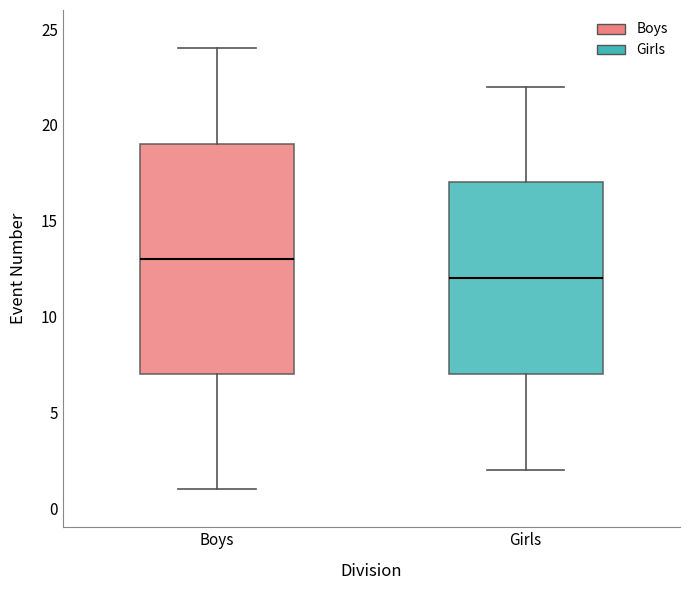

Which box's median line is the highest?

Boys